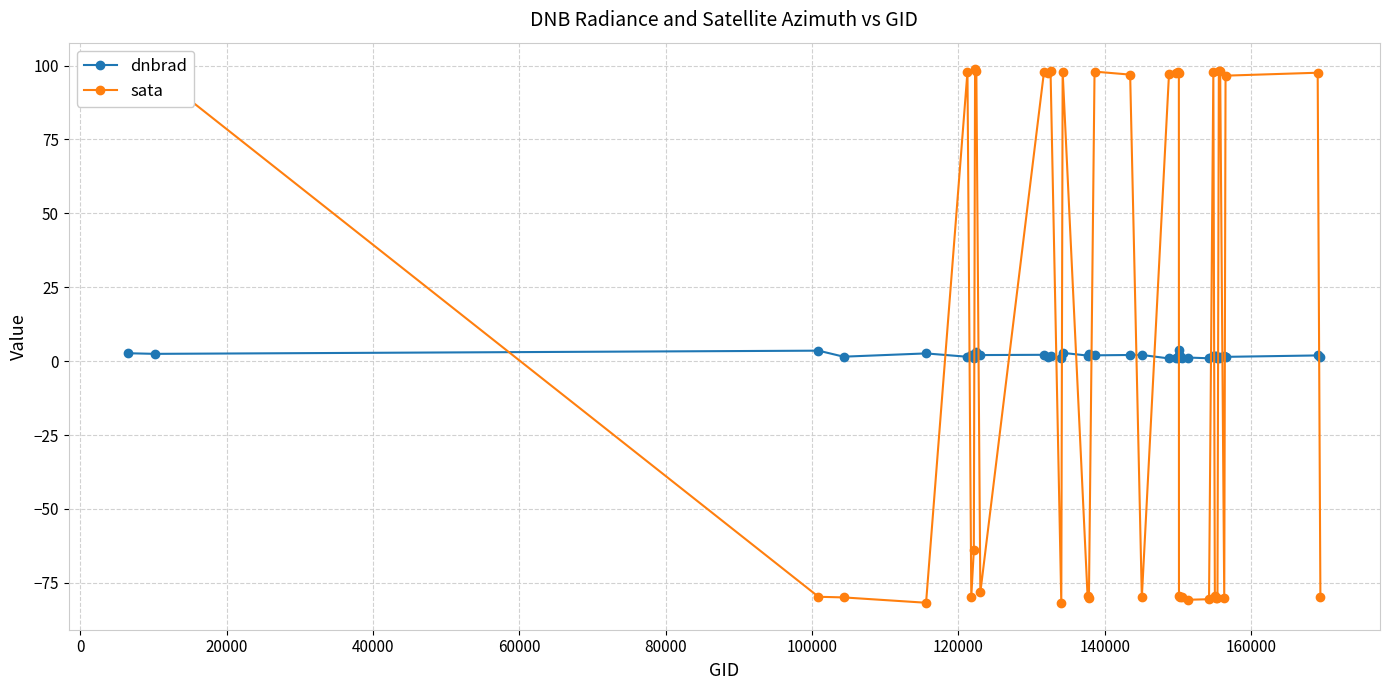

Which series has the largest range (max minus min)?

sata